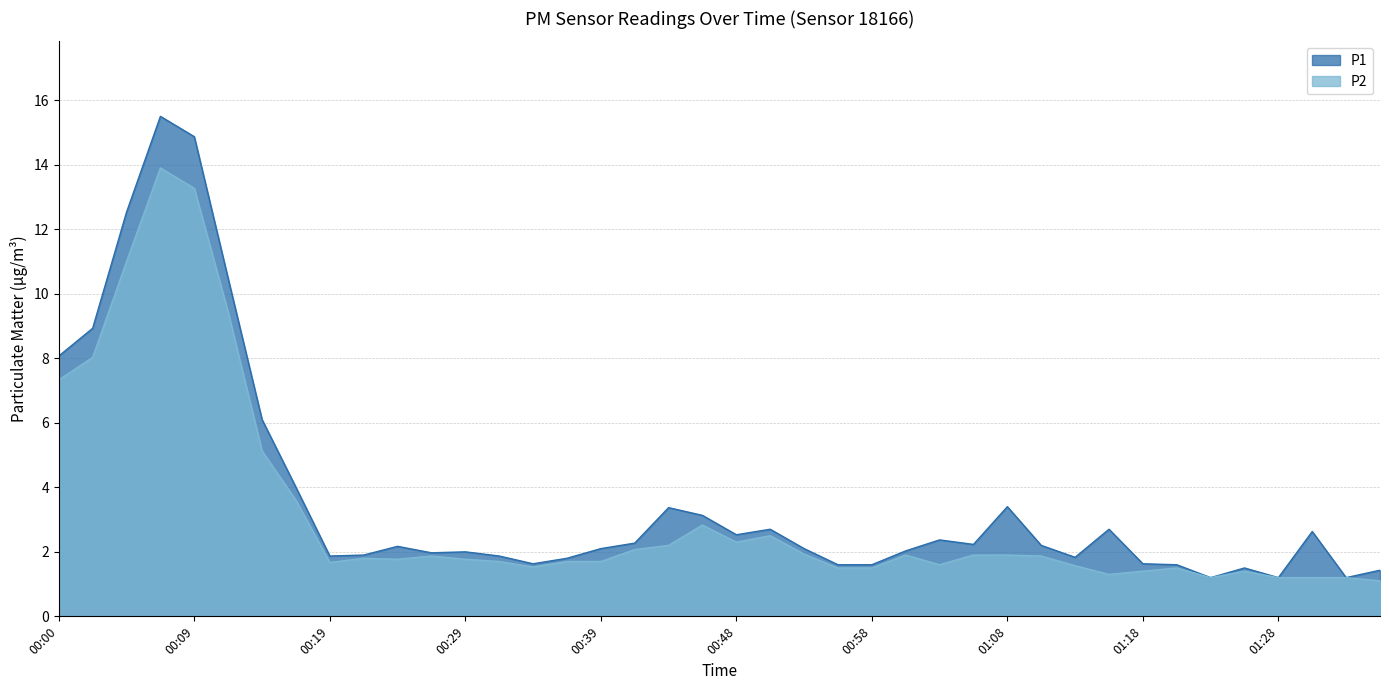

Where is the first local minimum for P1?

00:19